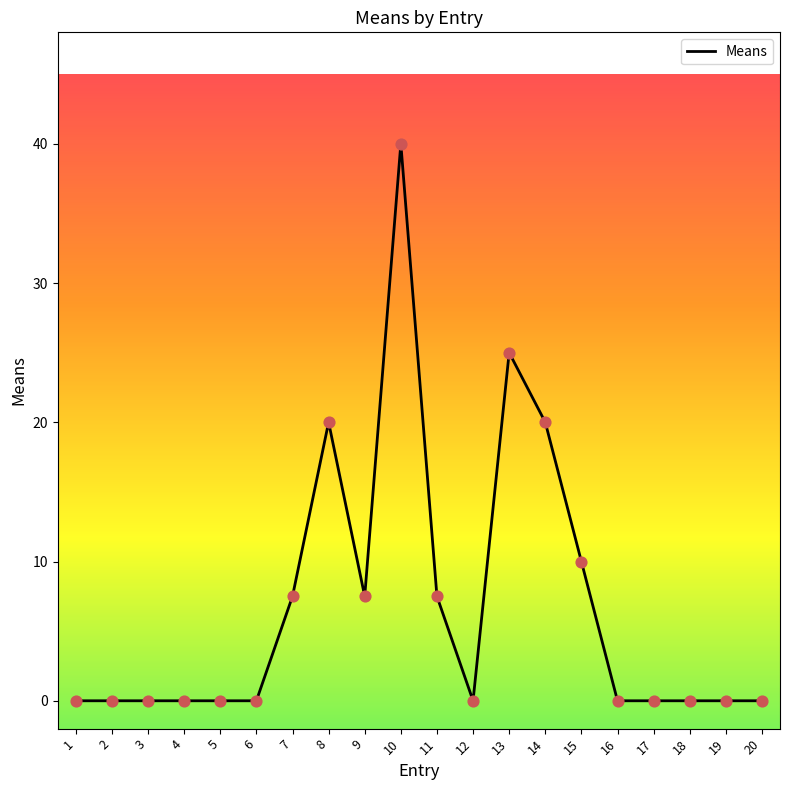

Between 13 and 6, which is larger?

13